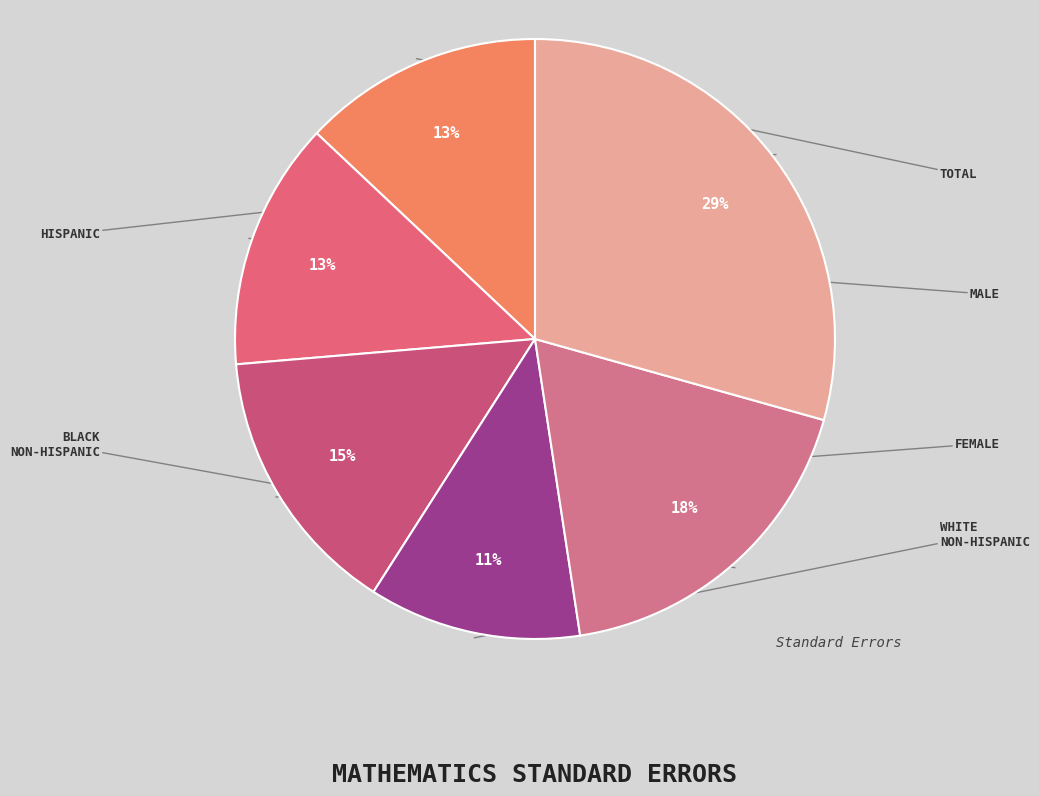

To the nearest percent, what is the difference between the largest and smallest slice percentages?

18%